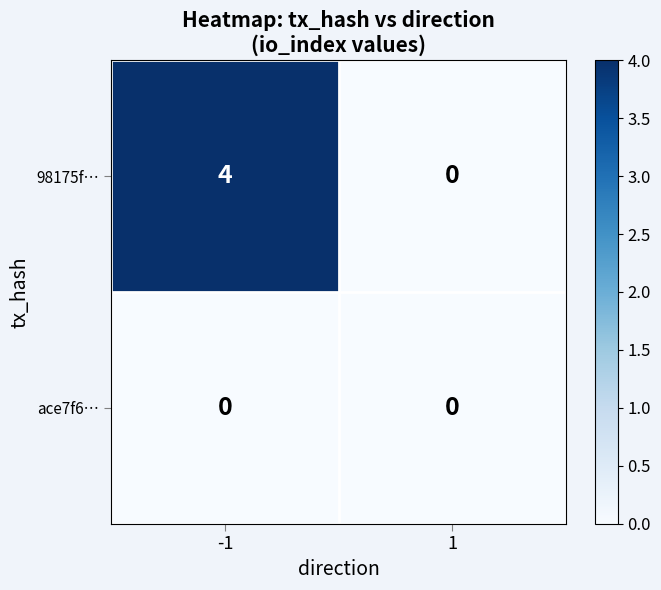

Reading right to left, transcribe all the data shown in this chart.

98175f…: 1=0	-1=4
ace7f6…: 1=0	-1=0